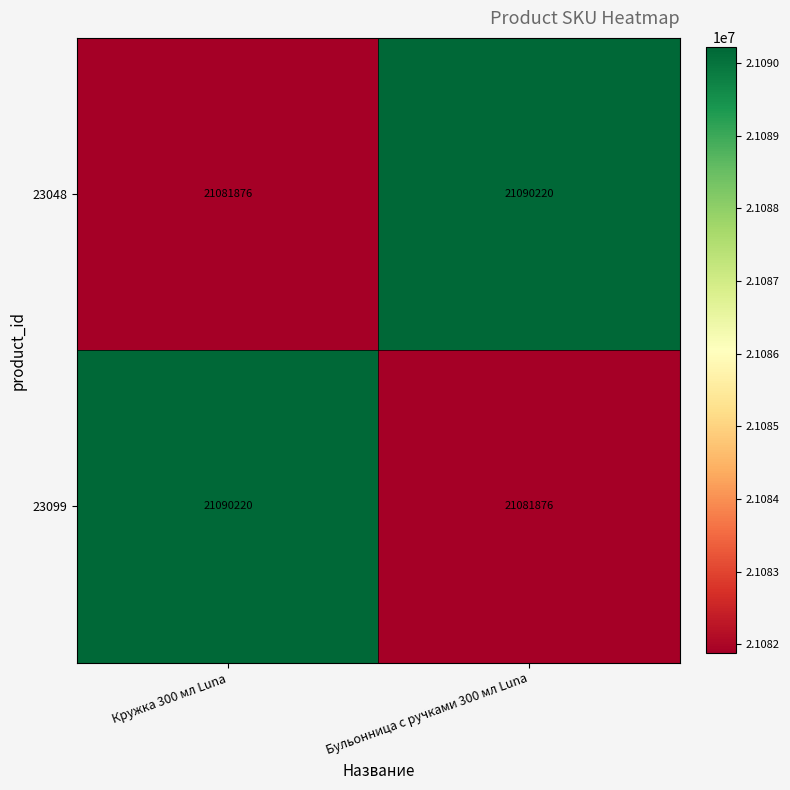

Rank the series at Кружка 300 мл Luna from lowest to highest value.

23048, 23099